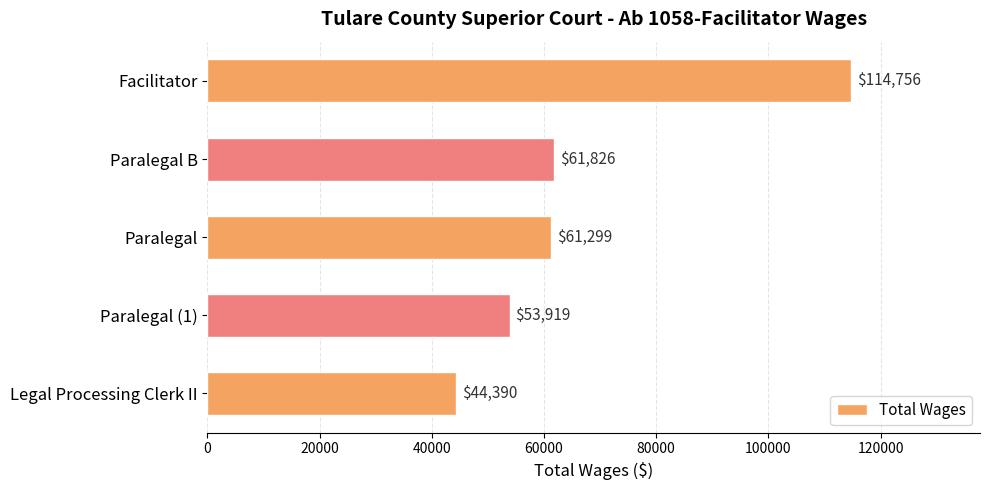

What is the value of the 1st bar from the top?

114756